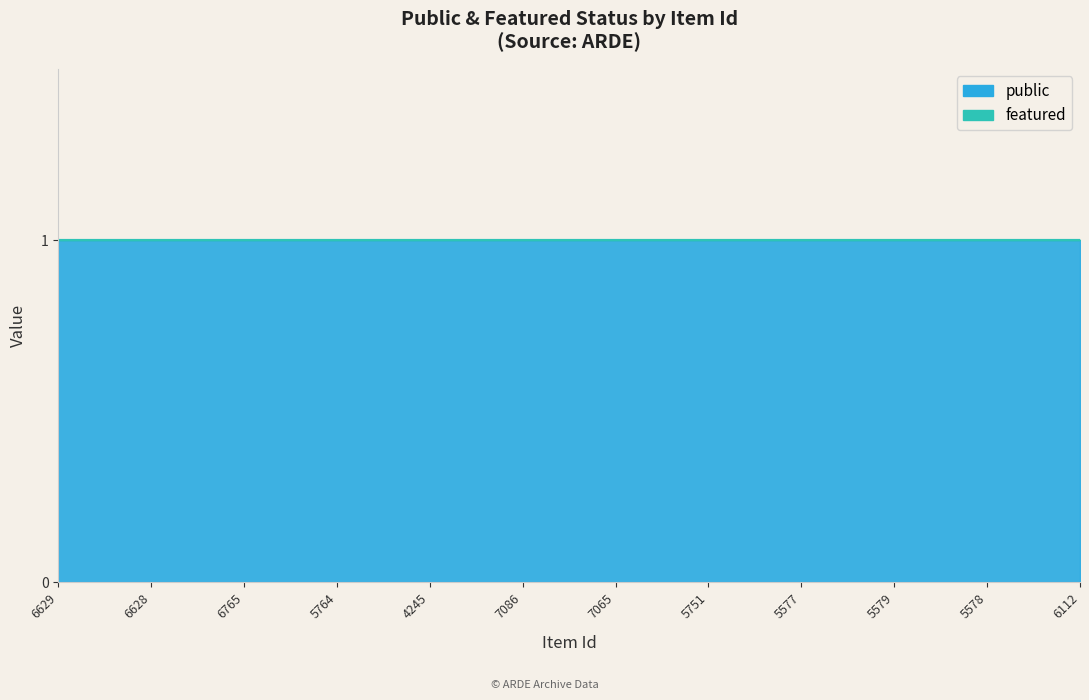

Reading left to right, transcribe all the data shown in this chart.

public: 1	1	1	1	1	1	1	1	1	1	1	1
featured: 0	0	0	0	0	0	0	0	0	0	0	0